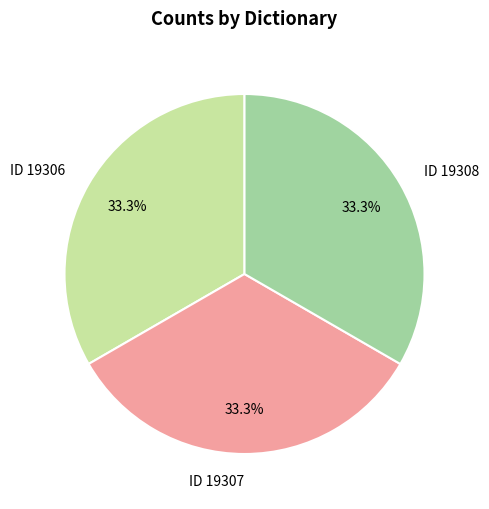

To the nearest percent, what is the average slice percentage?

33%